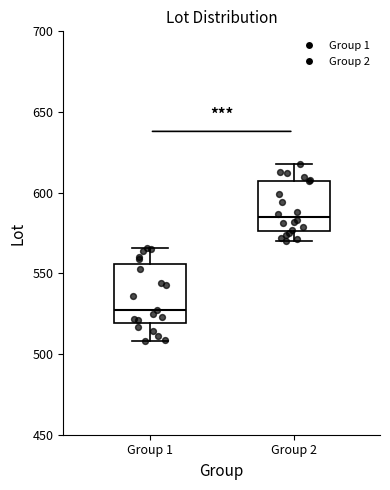

Where does the lower whisker of the box for Group 1 end on the y-axis? The values are not printed on the chart, so give them approximately, as read against the axis.

510